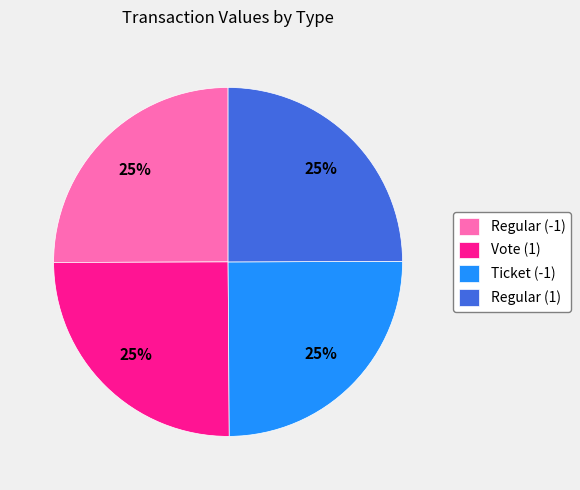

Is there any slice that represents more than half of the pie?

No